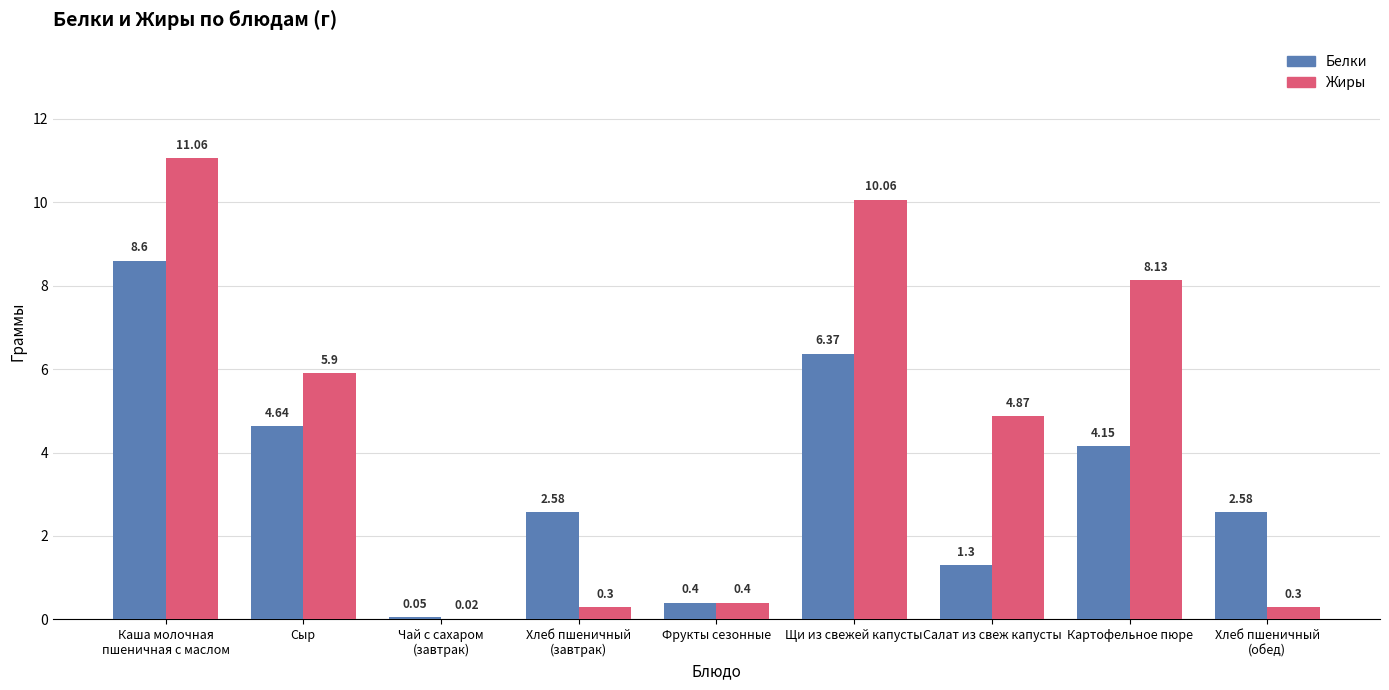

Which series has the largest range (max minus min)?

Жиры